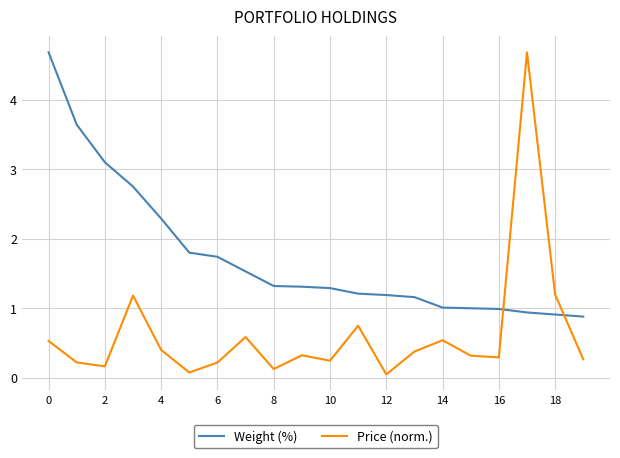

What is the difference between the maximum and minimum values in the Weight (%) series?

3.8